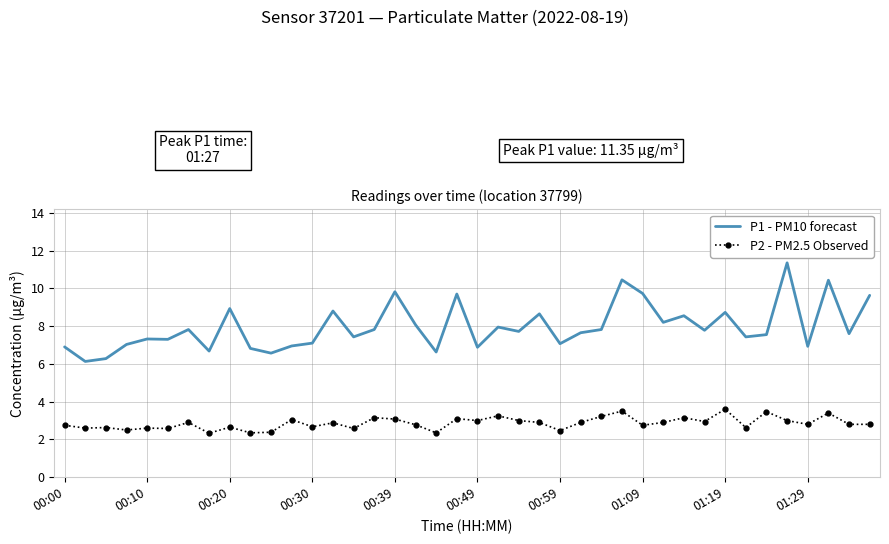

True or false: P2 - PM2.5 Observed and P1 - PM10 forecast cross at least once.

False